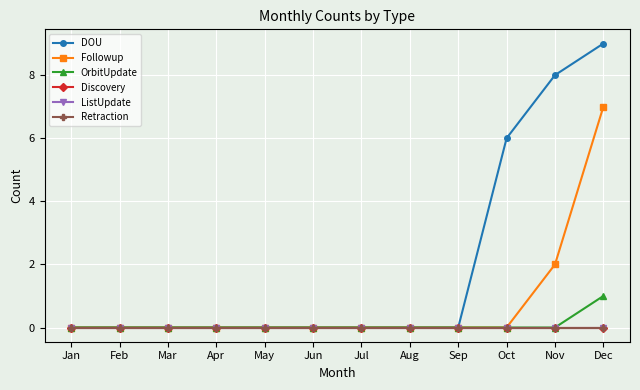

Is this an area chart (filled region under the line)?

No